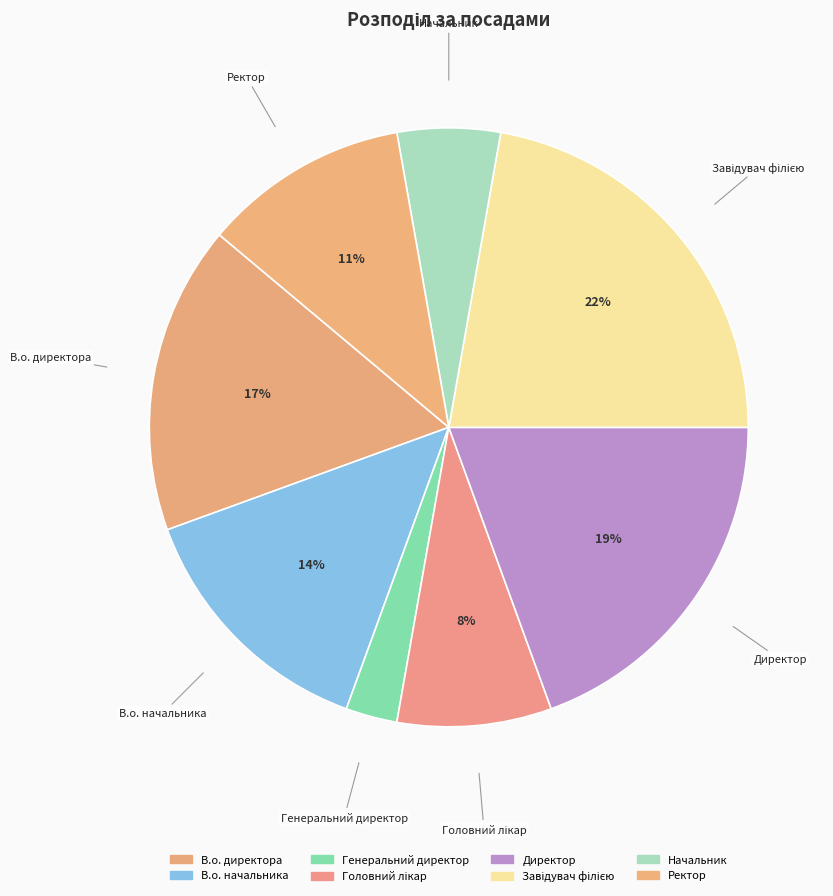

How many segments does this pie chart have?

8